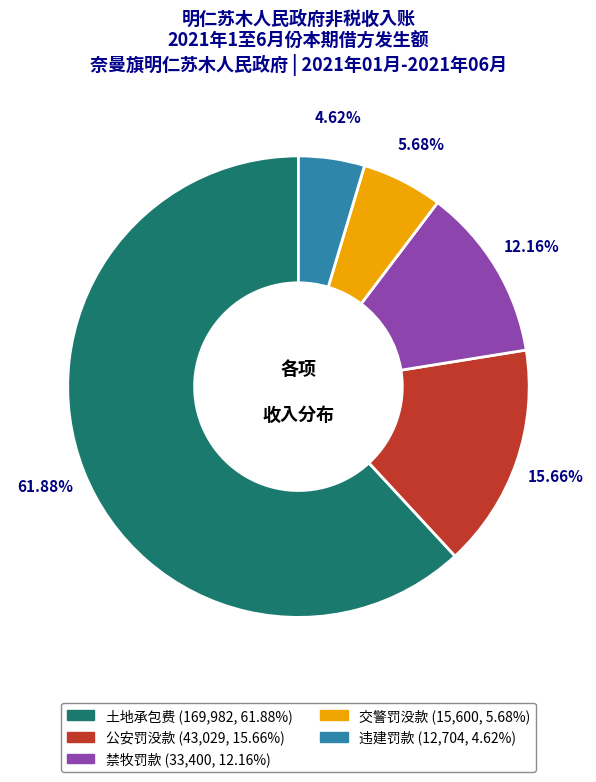

Is it true that 土地承包费 is 62% of the pie?

True